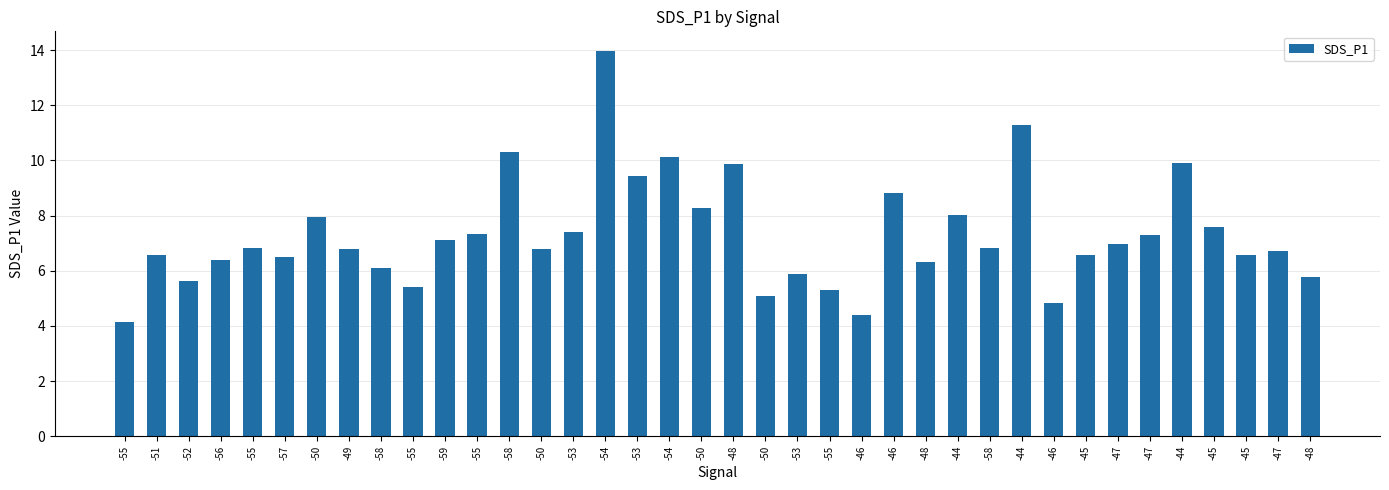

The chart shows a value of 8.8 at -46. True or false?

True